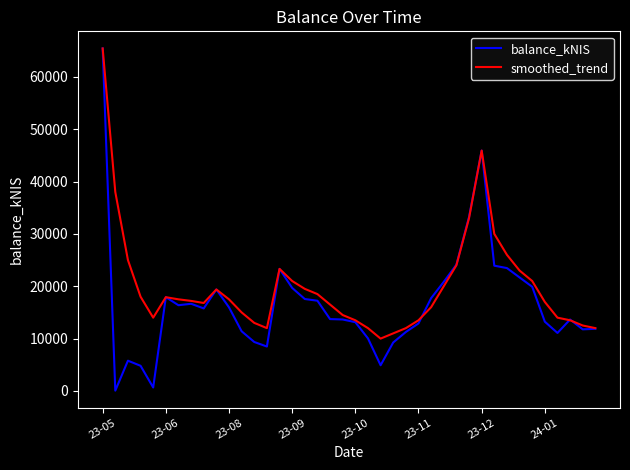

Is this an area chart (filled region under the line)?

No